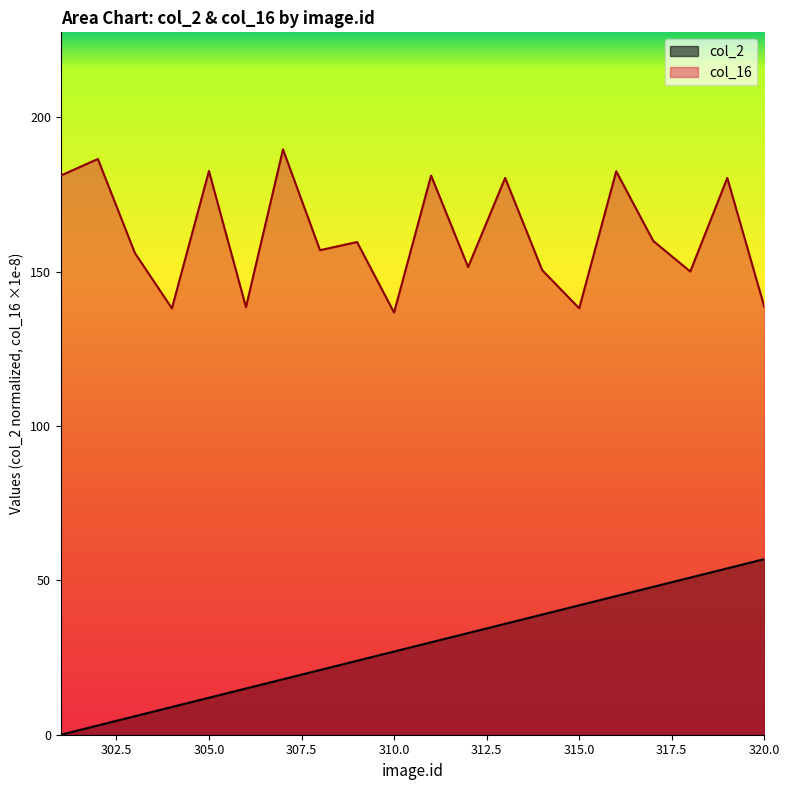

How many data points does each series have?

20